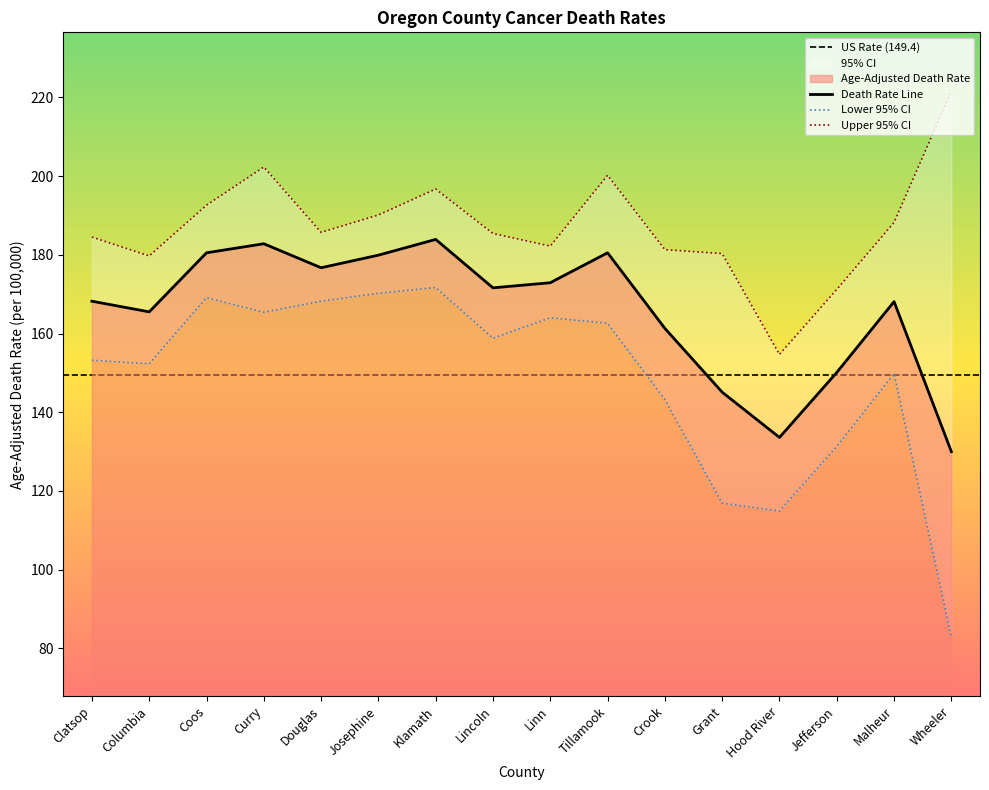

Where does the Lower 95% CI series first go above 158?

Coos